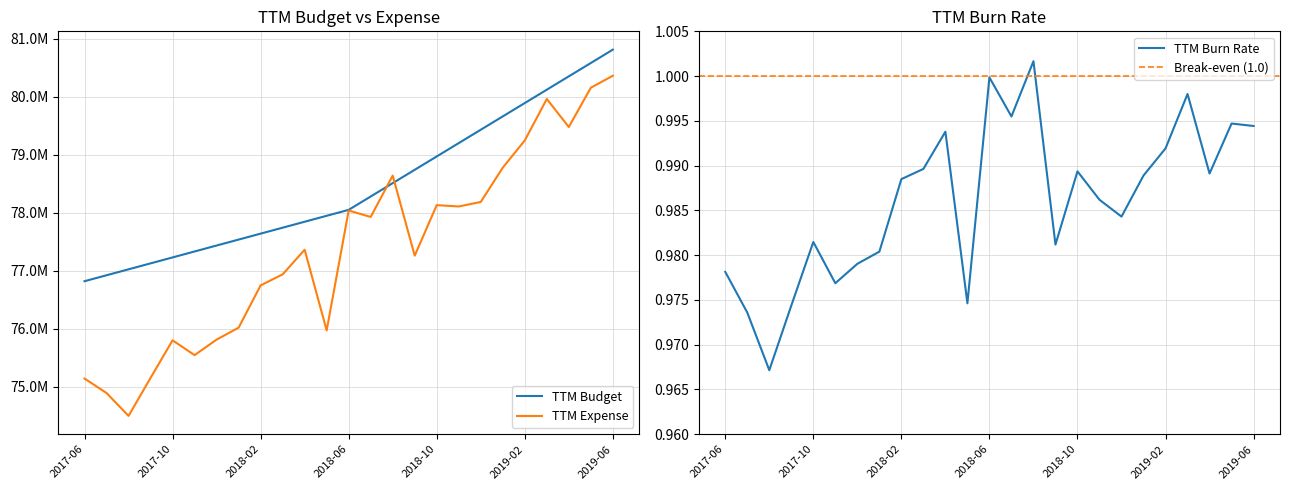

Rank the series by their maximum value, from highest to lowest.

TTM Budget, TTM Expense, TTM Burn Rate